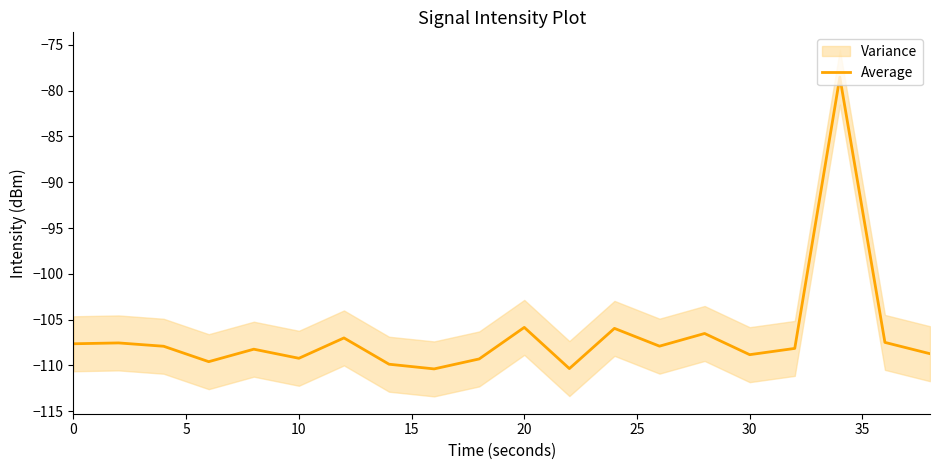

What is the minimum value for Average?

-110.4